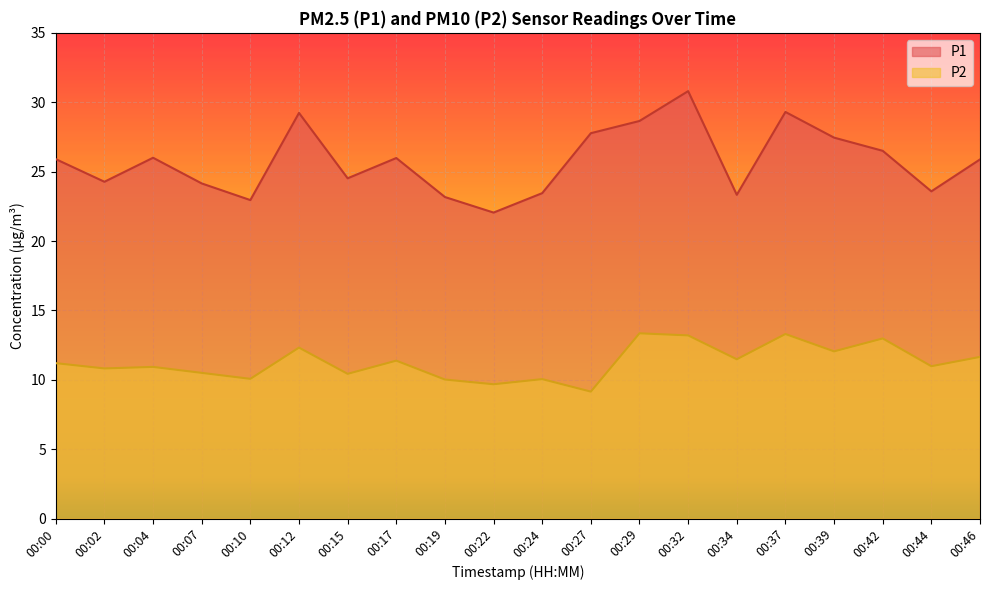

True or false: P2 and P1 intersect in this chart.

False